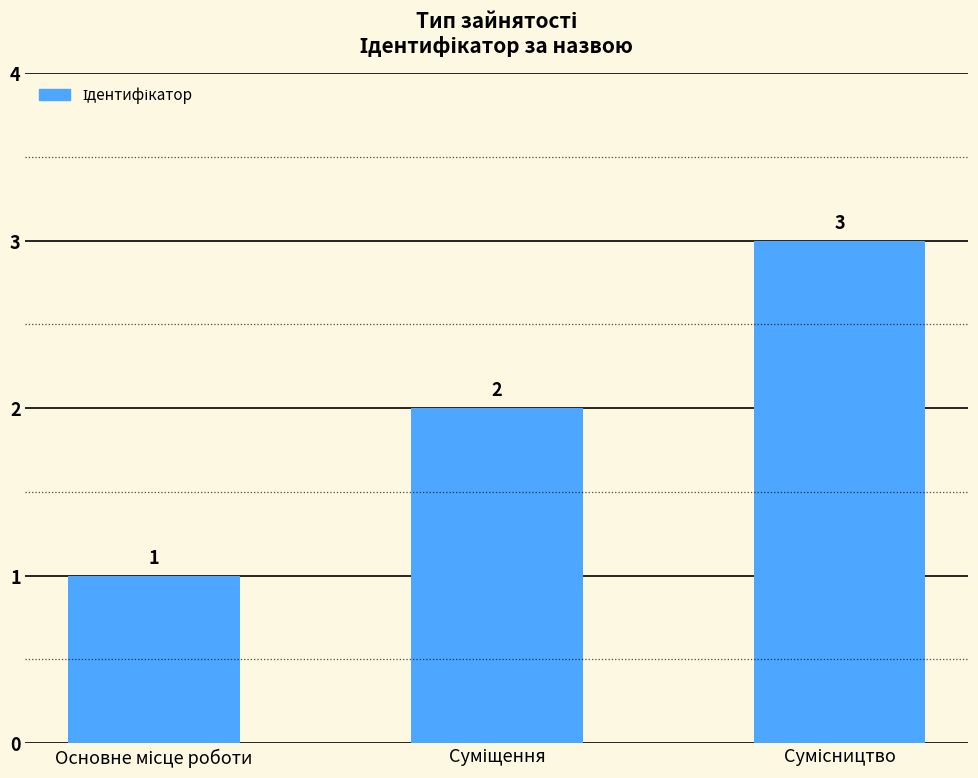

What is the greatest value displayed?

3